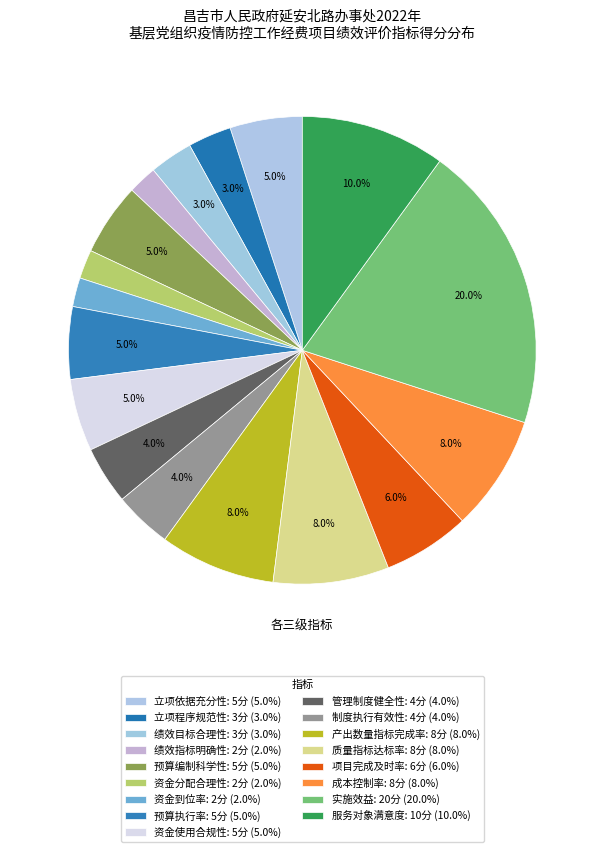

To the nearest percent, what is the difference between the largest and smallest slice percentages?

18%